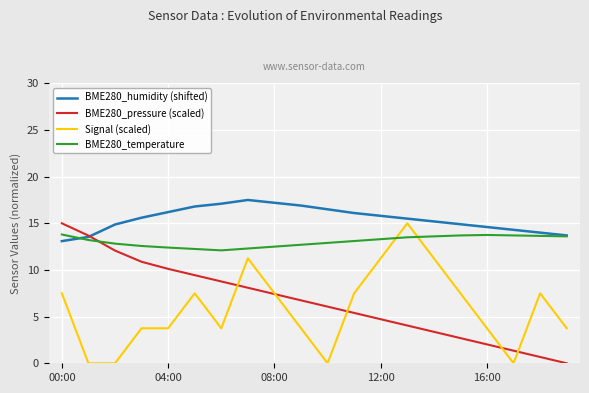

After their last crossing, which series has the higher values: BME280_temperature or Signal (scaled)?

BME280_temperature